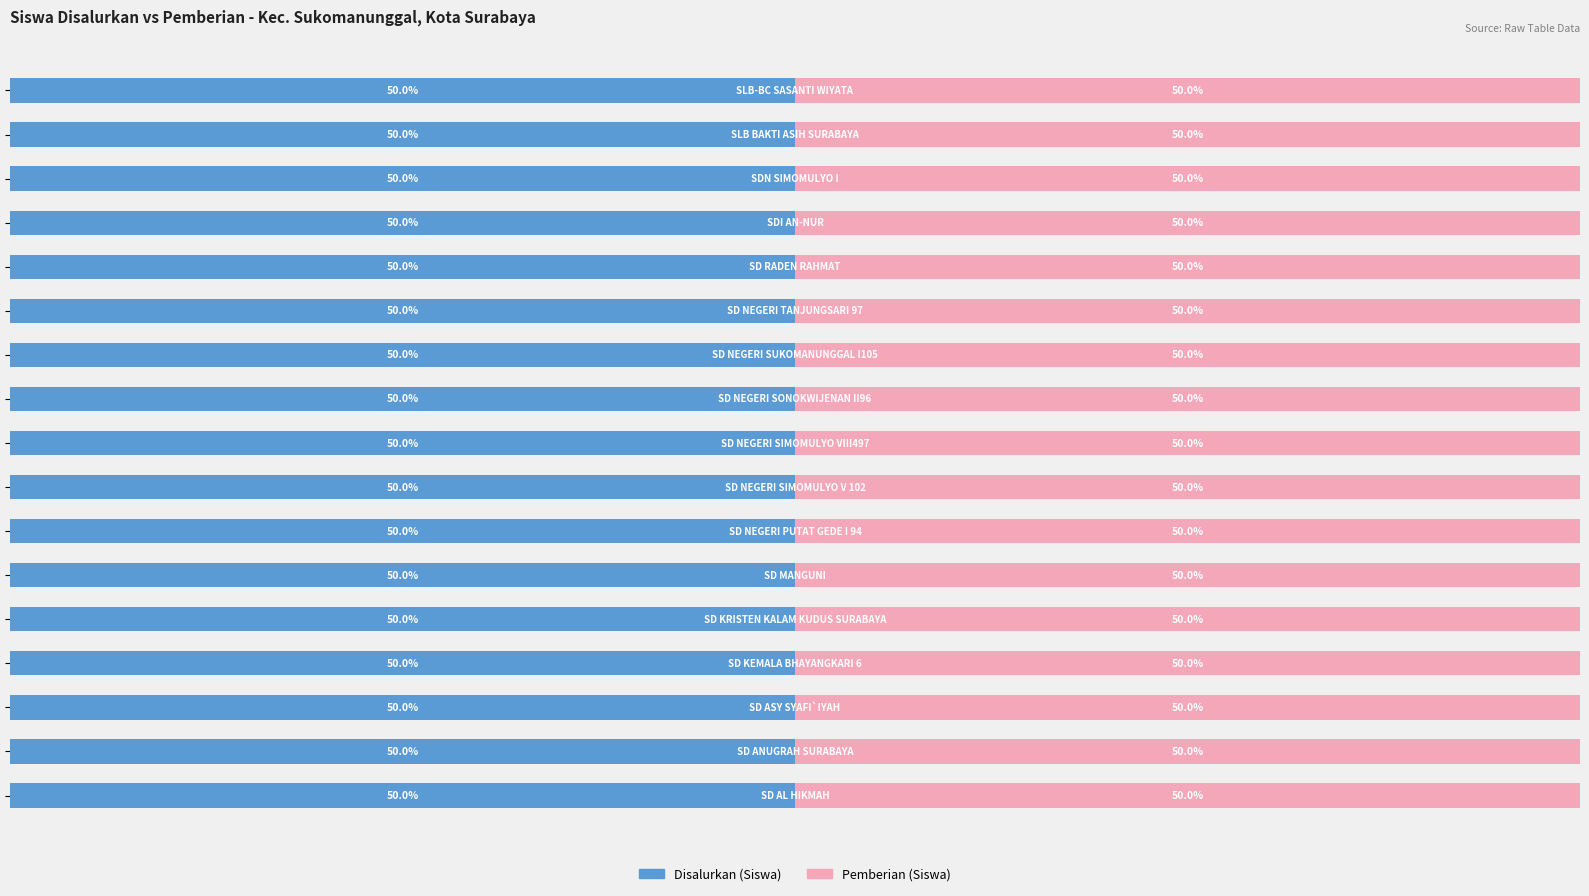

List the labels in order of Pemberian (Siswa) value, smallest first.

SD KEMALA BHAYANGKARI 6, SD KRISTEN KALAM KUDUS SURABAYA, SD NEGERI PUTAT GEDE I 94, SD NEGERI SUKOMANUNGGAL I105, SD MANGUNI, SD NEGERI SONOKWIJENAN II96, SDI AN-NUR, SLB-BC SASANTI WIYATA, SLB BAKTI ASIH SURABAYA, SD ANUGRAH SURABAYA, SD AL HIKMAH, SD NEGERI SIMOMULYO VIII497, SD RADEN RAHMAT, SD ASY SYAFI`IYAH, SDN SIMOMULYO I, SD NEGERI TANJUNGSARI 97, SD NEGERI SIMOMULYO V 102